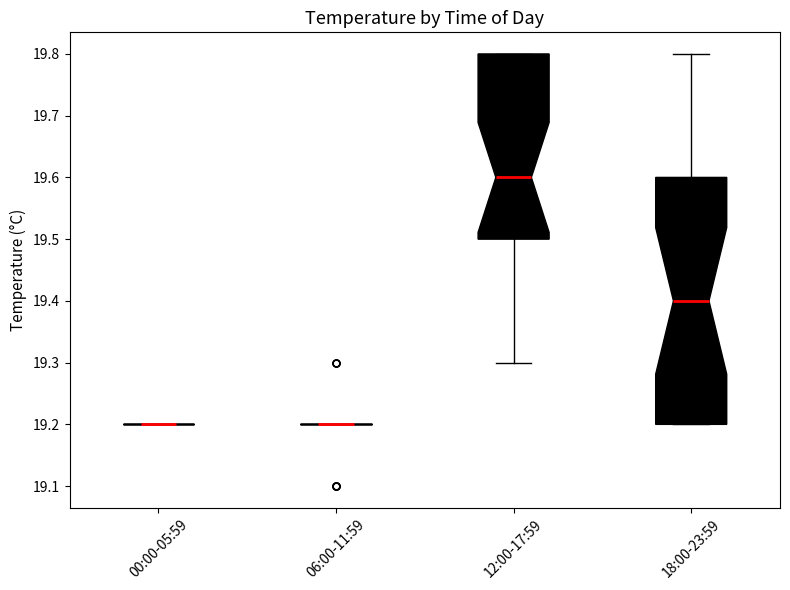

Comparing the boxes themselves (not the whiskers), which one is the tallest?

18:00-23:59